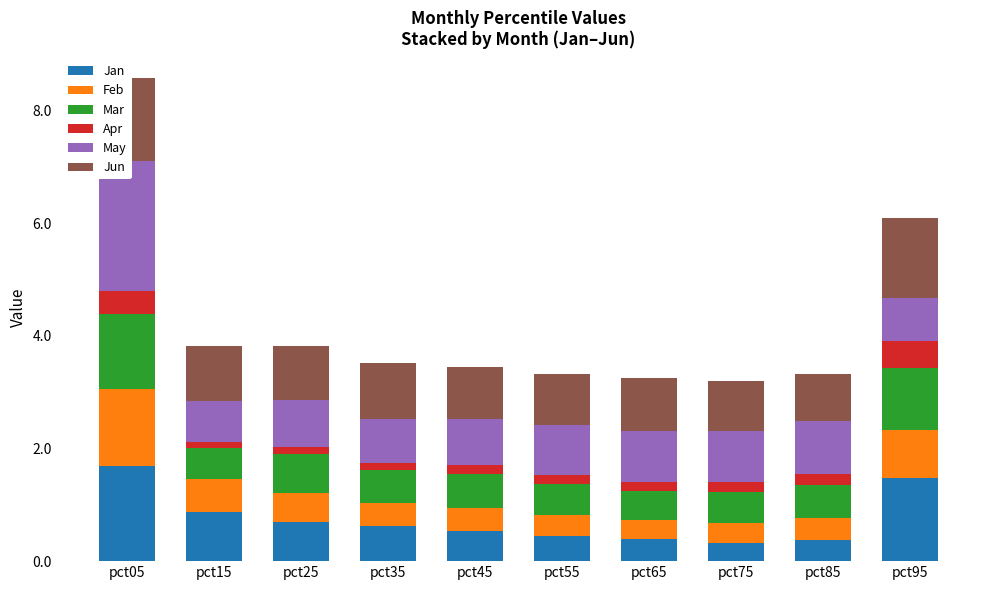

How many Mar values are between 0 and 1?

8